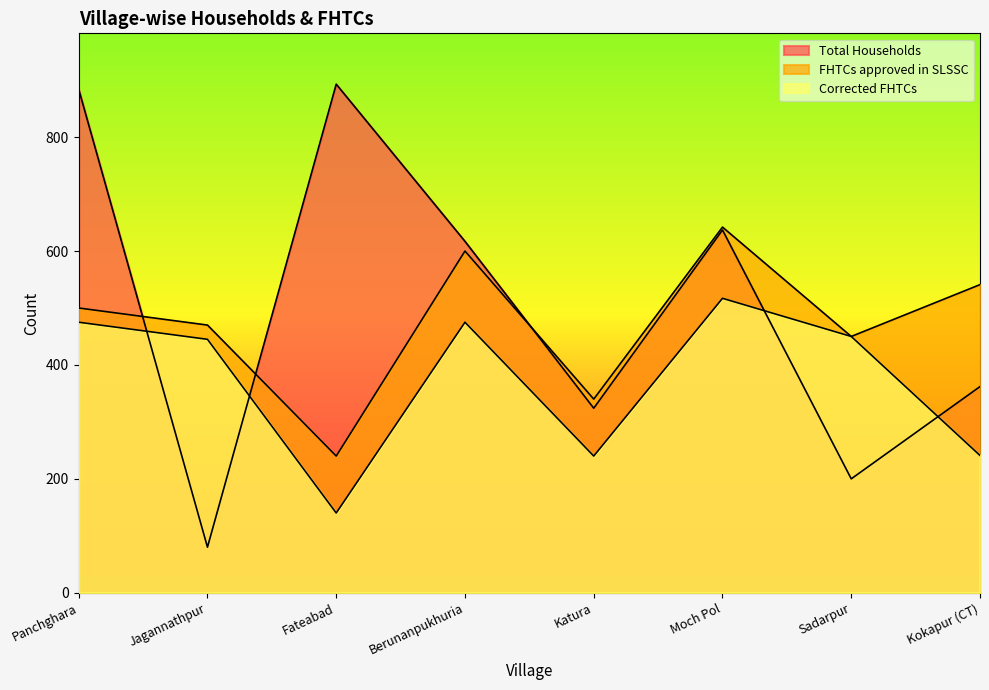

Reading left to right, what are all the values shown in this chart?

Total Households: Panchghara=884	Jagannathpur=80	Fateabad=893	Berunanpukhuria=617	Katura=324	Moch Pol=637	Sadarpur=200	Kokapur (CT)=362
FHTCs approved in SLSSC: Panchghara=500	Jagannathpur=470	Fateabad=240	Berunanpukhuria=600	Katura=340	Moch Pol=642	Sadarpur=450	Kokapur (CT)=541
Corrected FHTCs: Panchghara=475	Jagannathpur=445	Fateabad=140	Berunanpukhuria=475	Katura=240	Moch Pol=517	Sadarpur=450	Kokapur (CT)=241